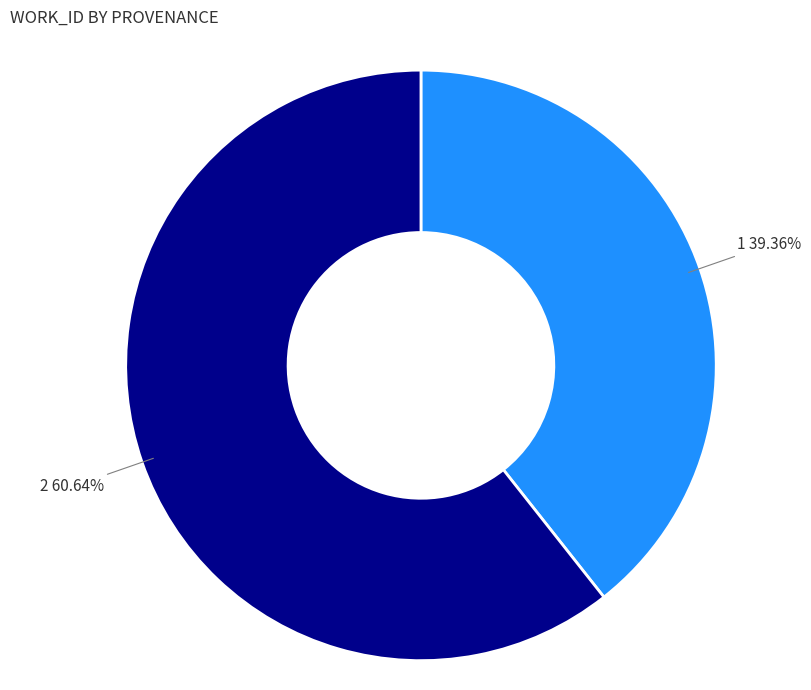

Does any single category account for the majority?

Yes